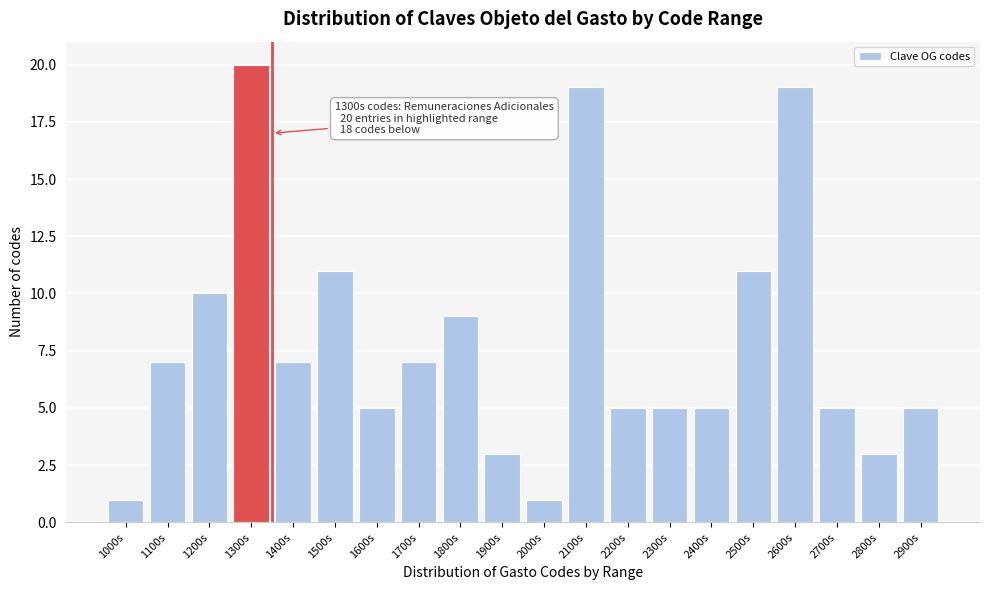

Reading left to right, list all the values displayed in this chart.

1	7	10	20	7	11	5	7	9	3	1	19	5	5	5	11	19	5	3	5